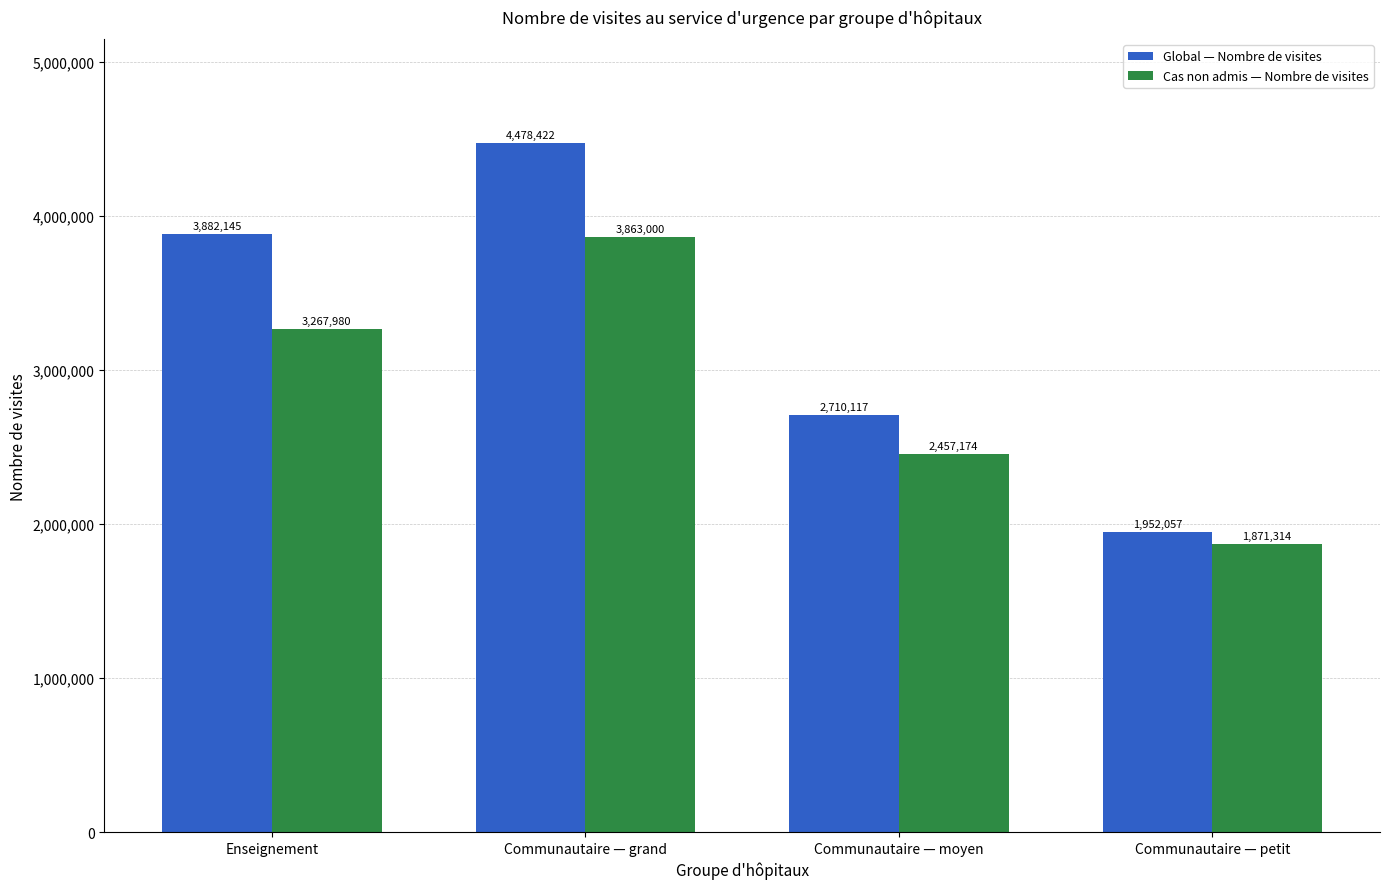

At which category does the chart reach its peak across all series?

Communautaire — grand